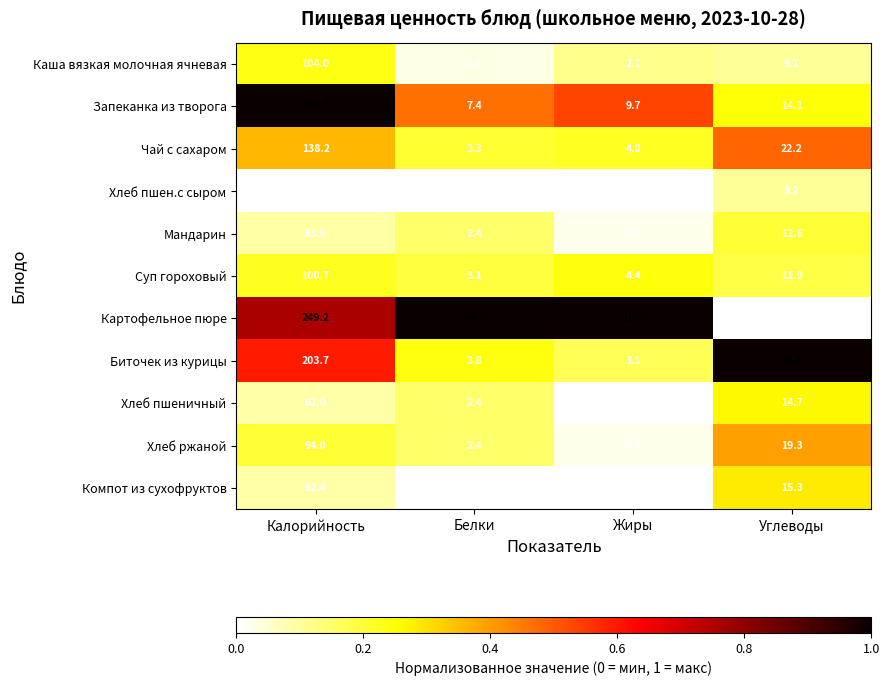

Between Калорийность and Жиры, which series saw the biggest shift?

Запеканка из творога